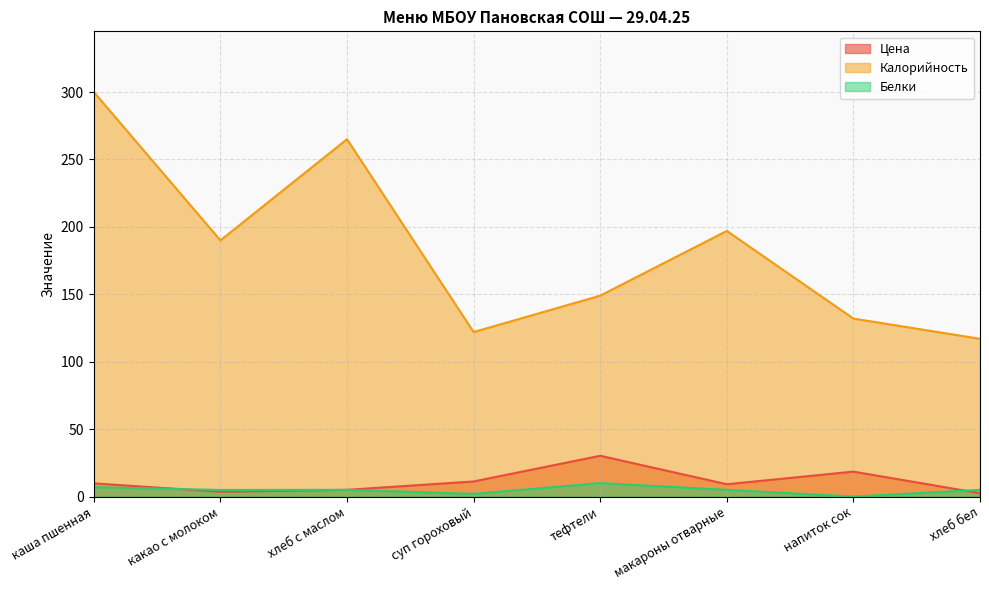

What is the value of the Цена point at the 8th from the left?

2.5